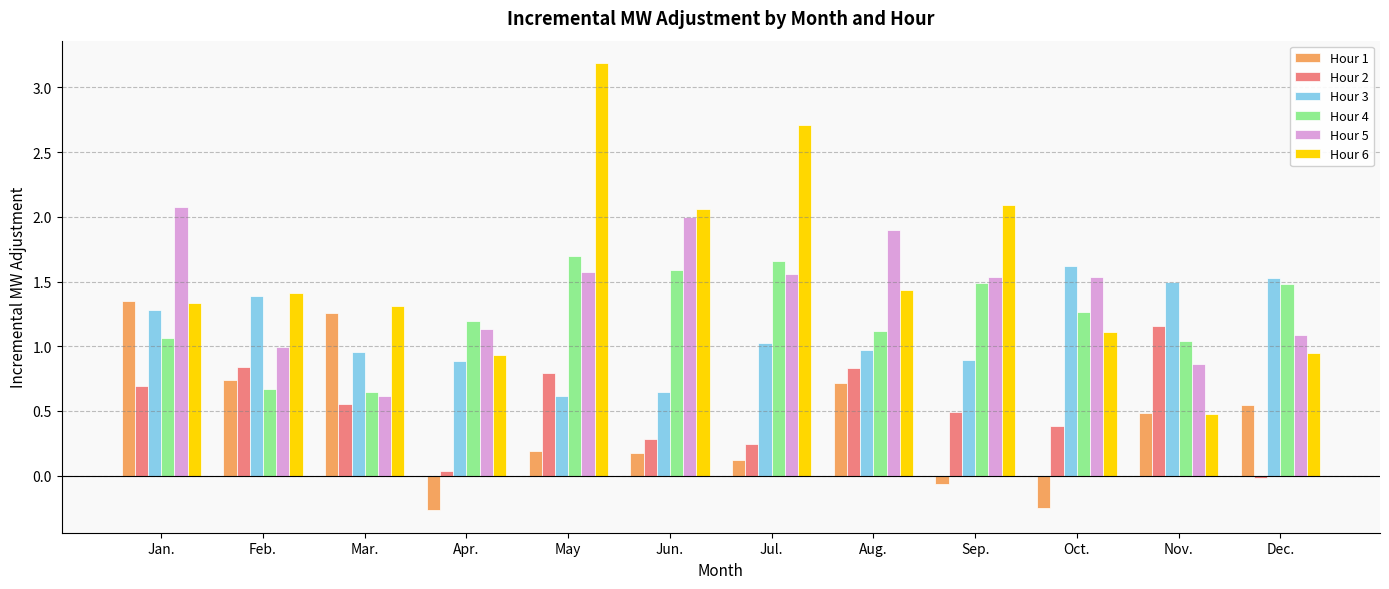

What are all the series names shown in the legend?

Hour 1, Hour 2, Hour 3, Hour 4, Hour 5, Hour 6